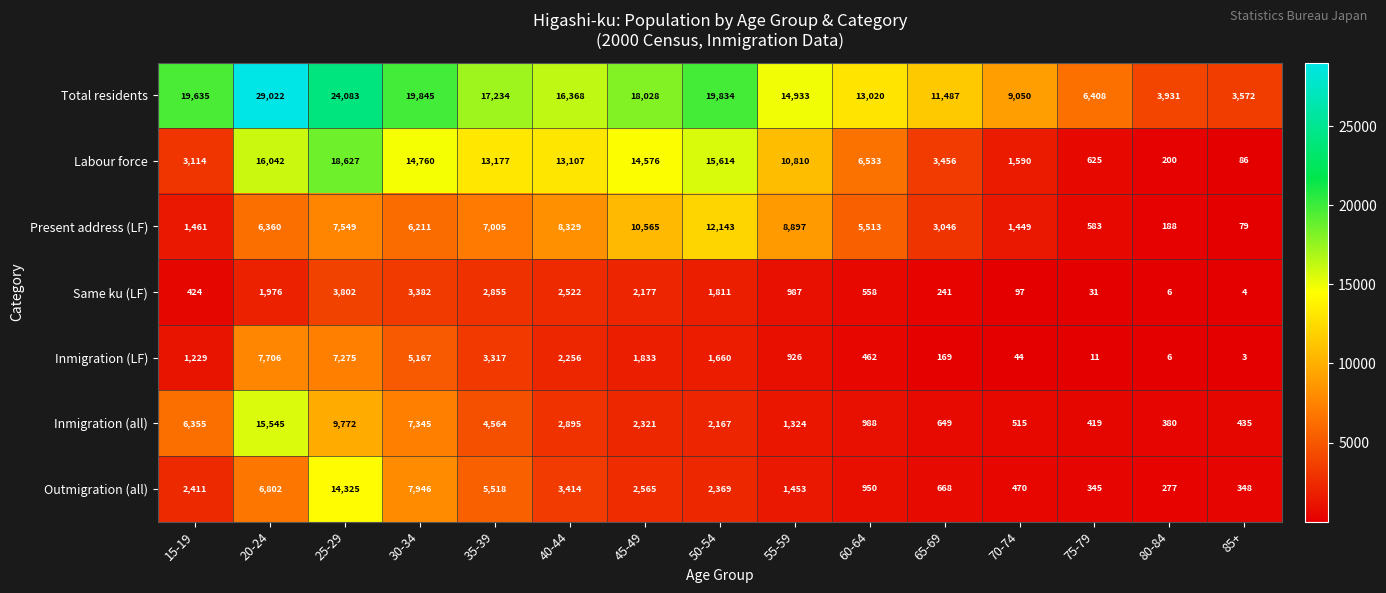

At 45-49, list the series in order from smallest to largest.

Inmigration (LF), Same ku (LF), Inmigration (all), Outmigration (all), Present address (LF), Labour force, Total residents